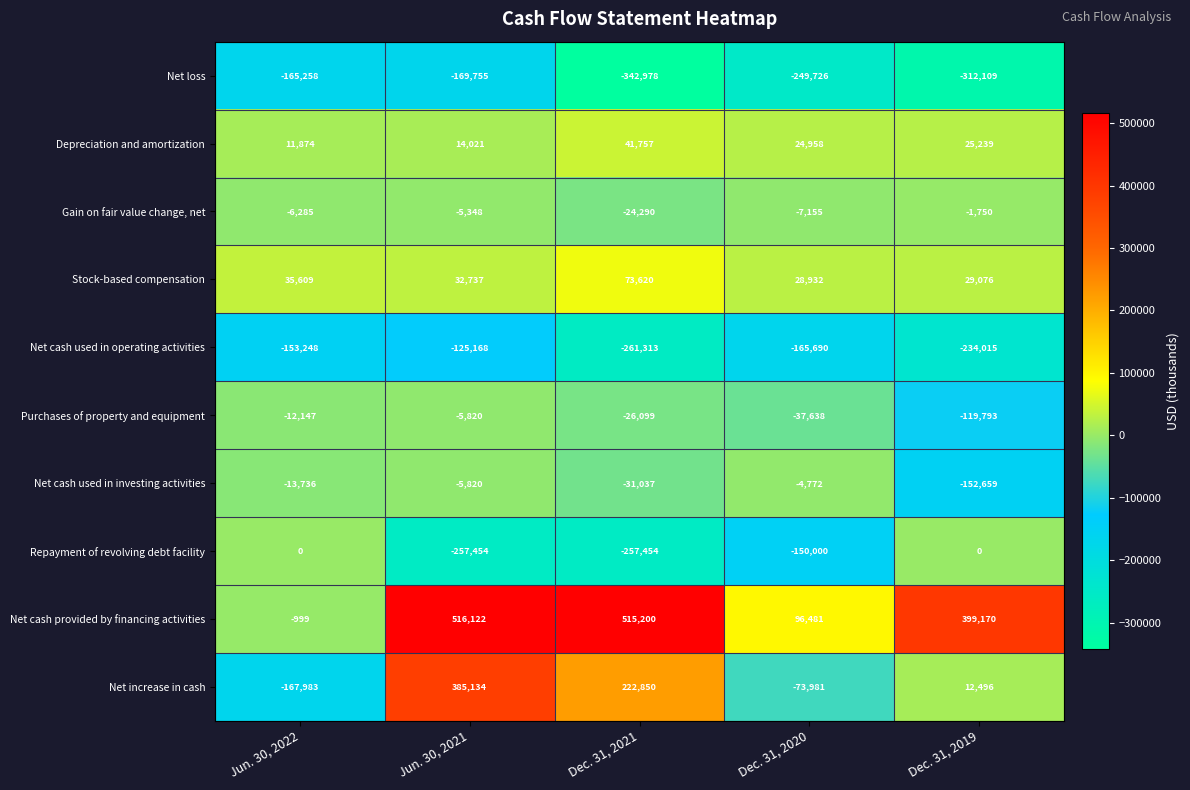

What is the sum of the Stock-based compensation values at Dec. 31, 2021 and Dec. 31, 2020?

102552